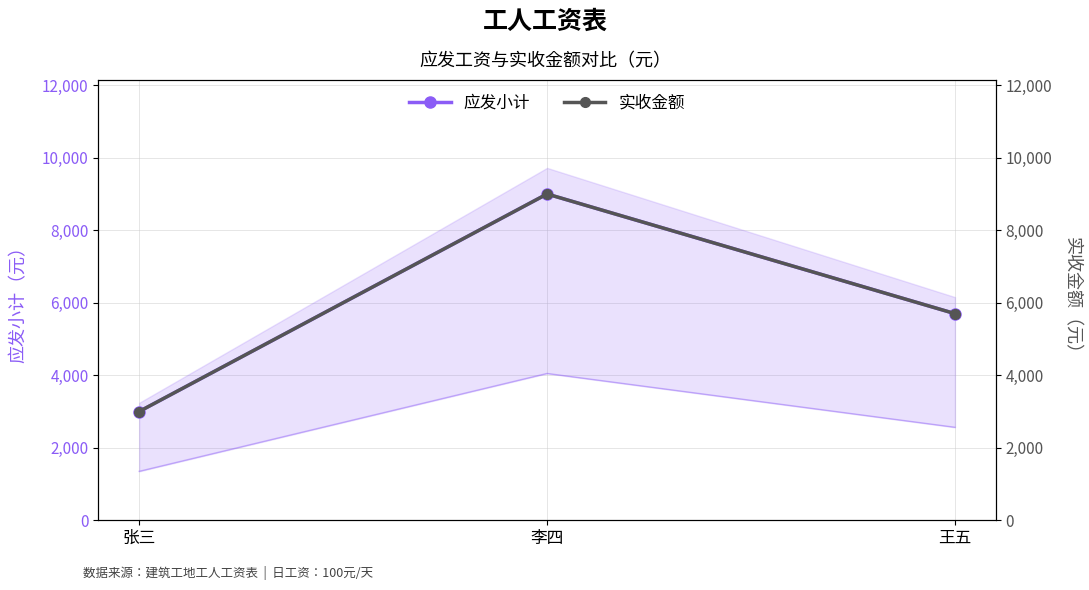

What is the label of the 3rd point from the right?

张三